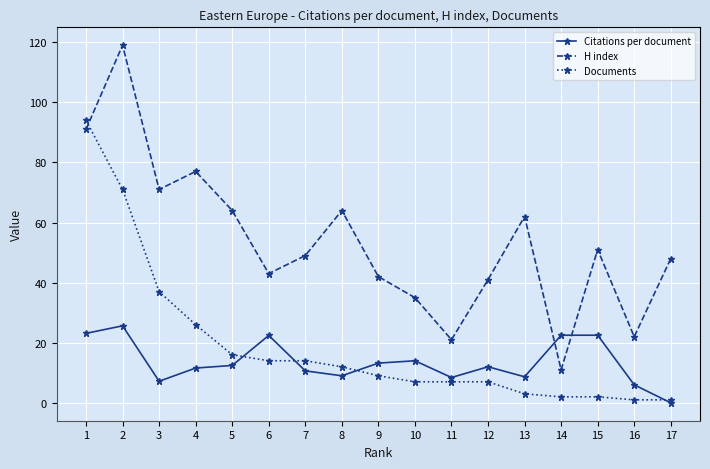

What is the maximum value for Documents?

94.0